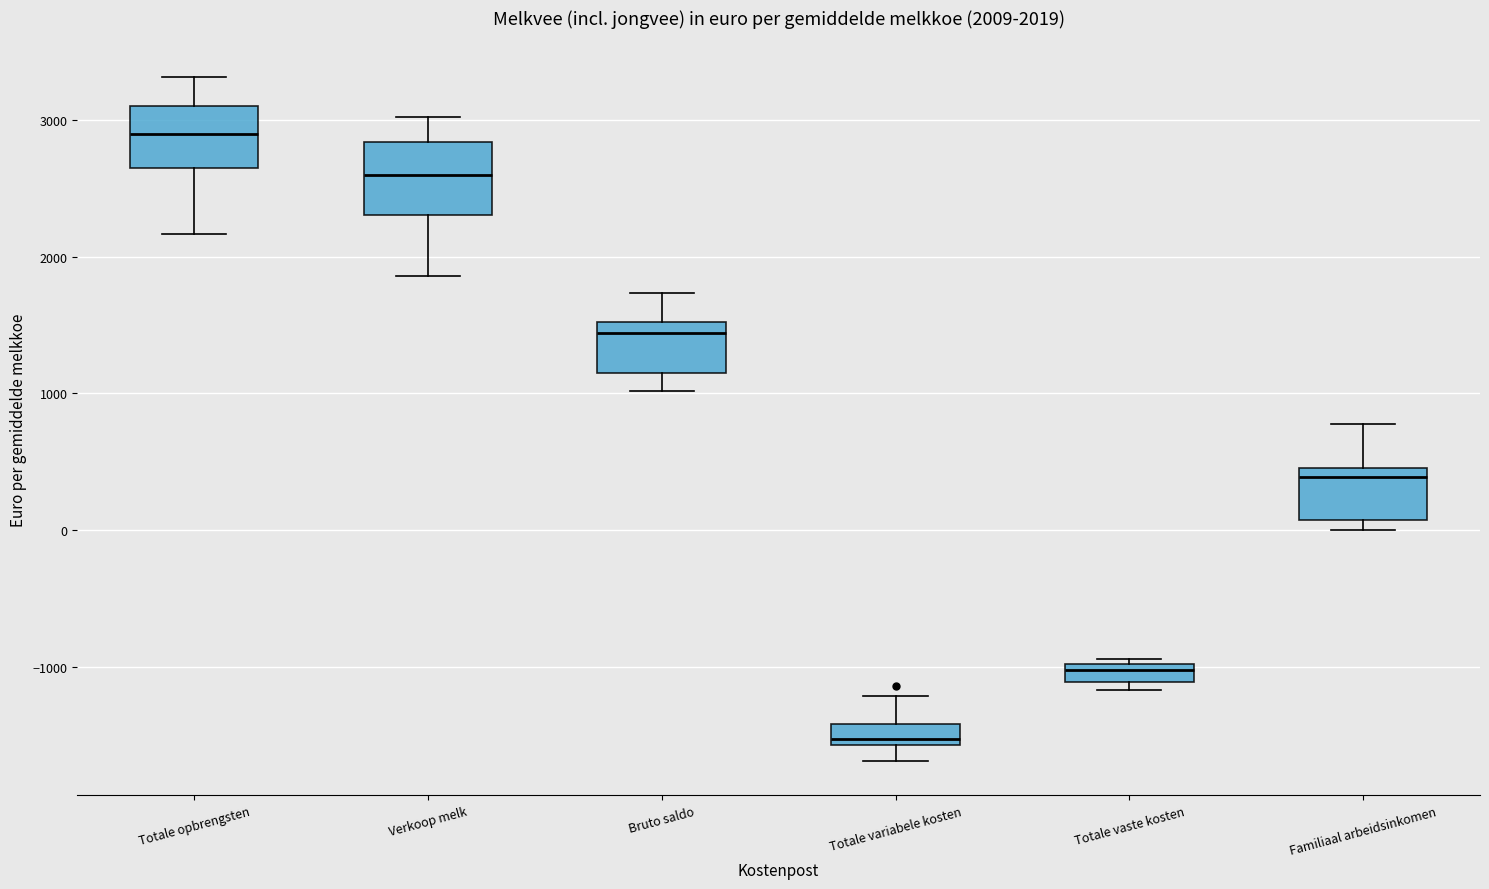

Which box's median line is the lowest?

Totale variabele kosten